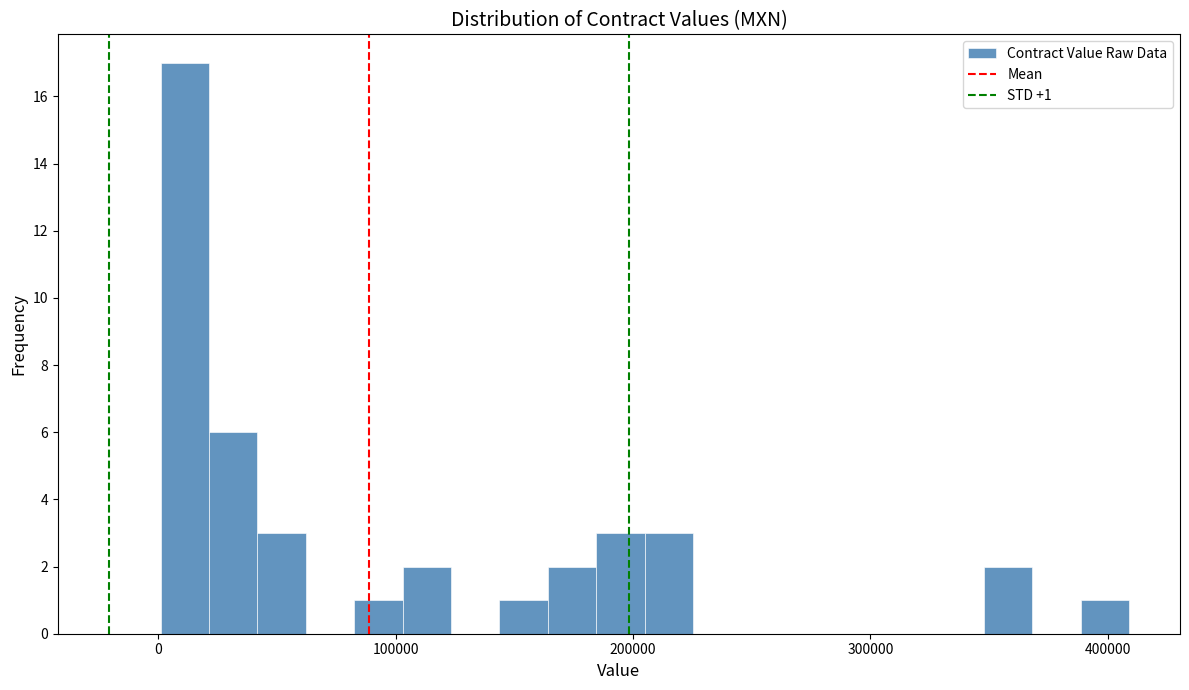

Read against the x-axis, roughly where is the centre of the tallest bar?

10000